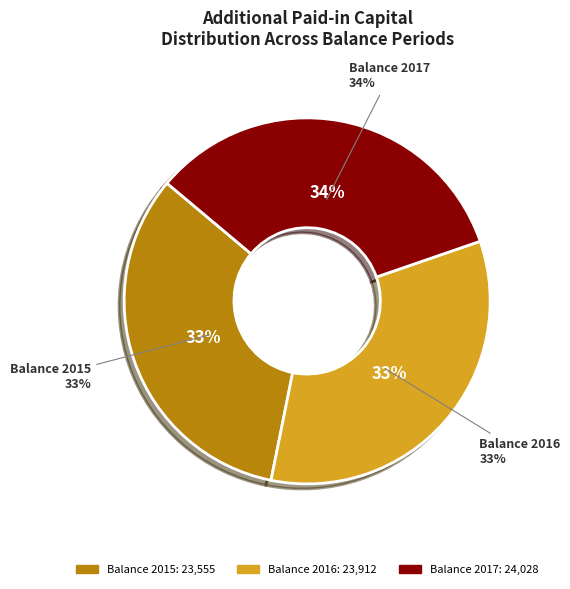

To the nearest percent, what portion does Additional Paid-in Capital 2016 represent?

33%